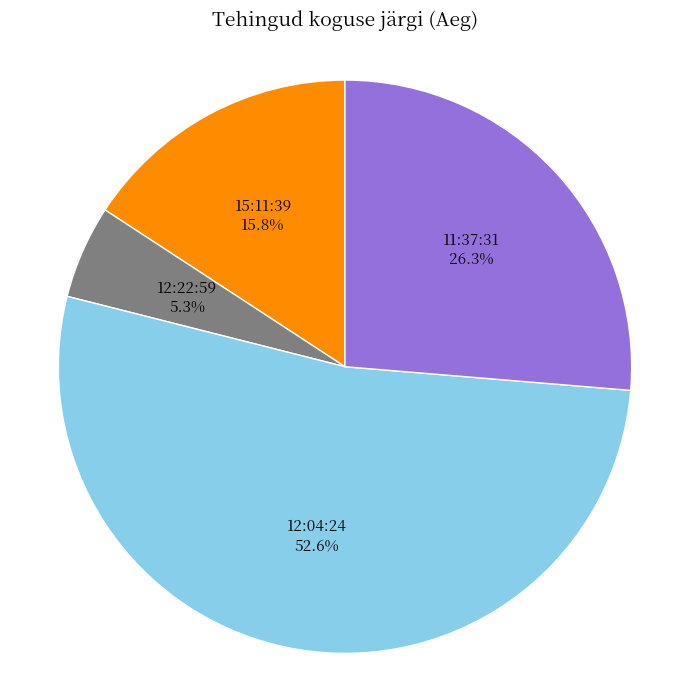

Between 11:37:31 and 12:04:24, which is larger?

12:04:24